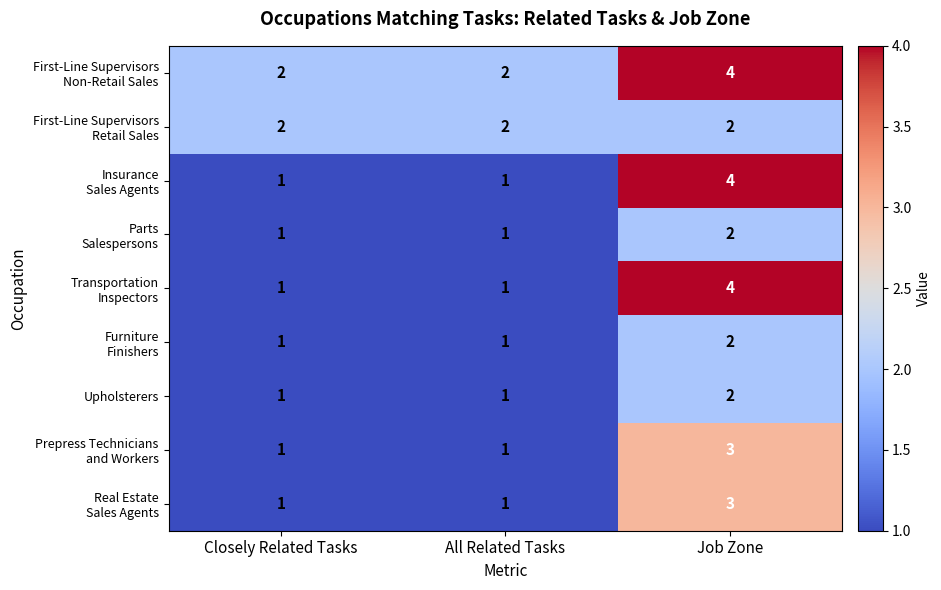

Which category has the highest value across all series?

Job Zone